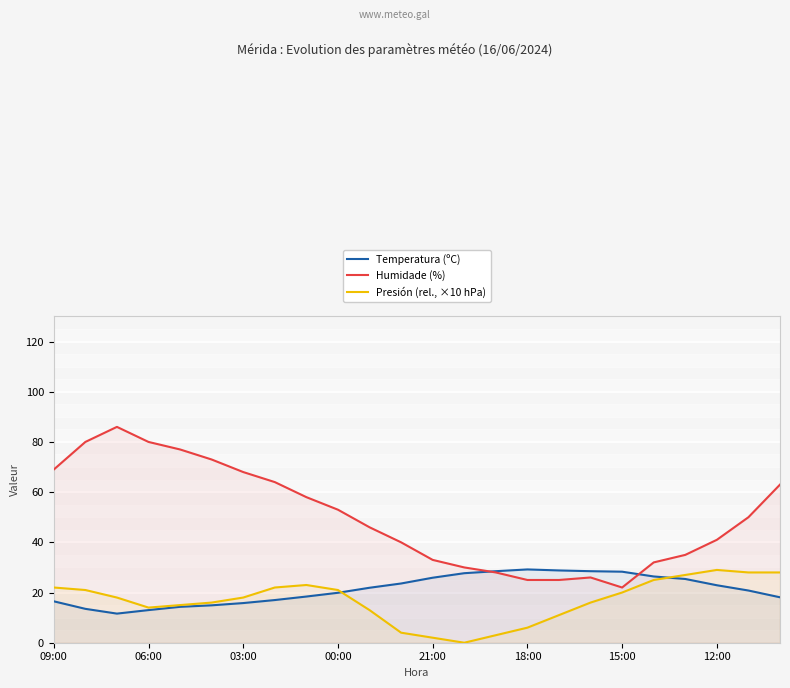

In Presión (rel., ×10 hPa), how many points are higher than both neighbors (excluding endpoints)?

2